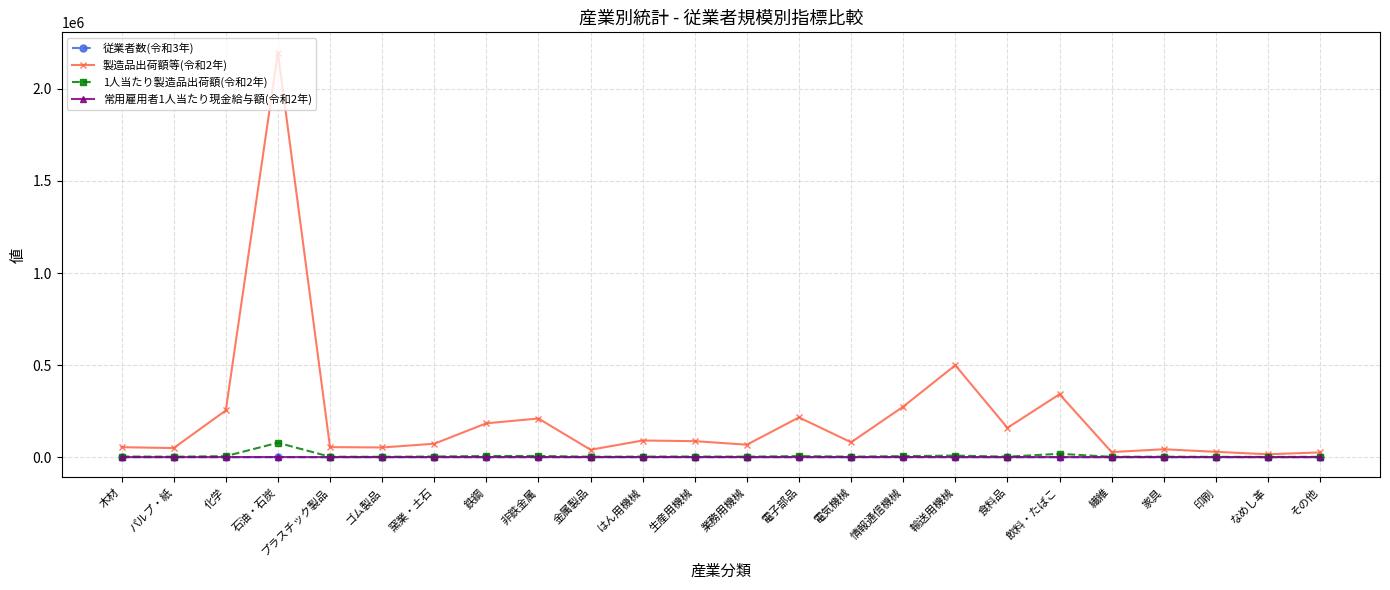

Which category has the highest value across all series?

石油・石炭